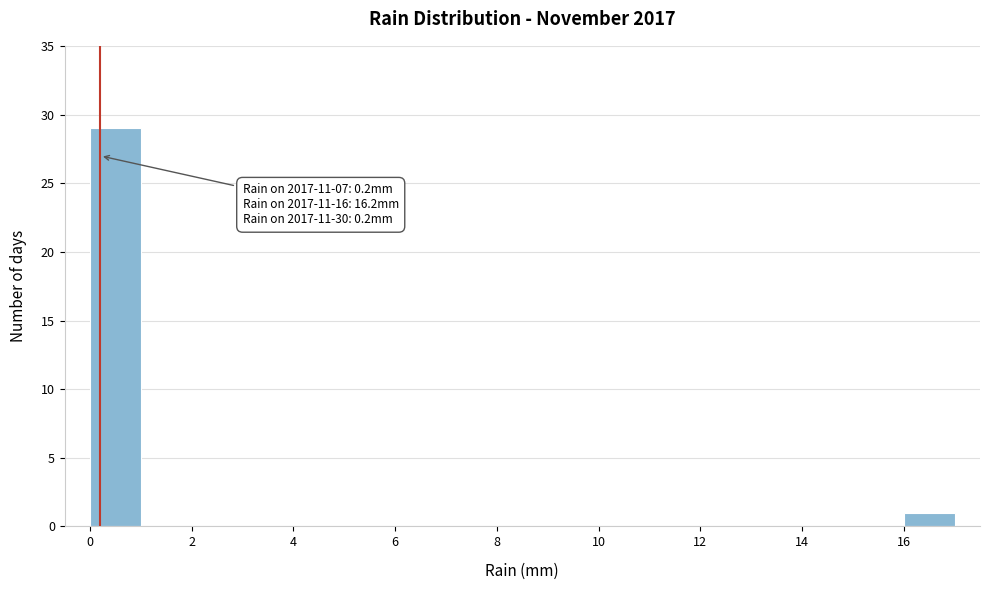

Which range on the x-axis has the tallest bar?

0 to 1